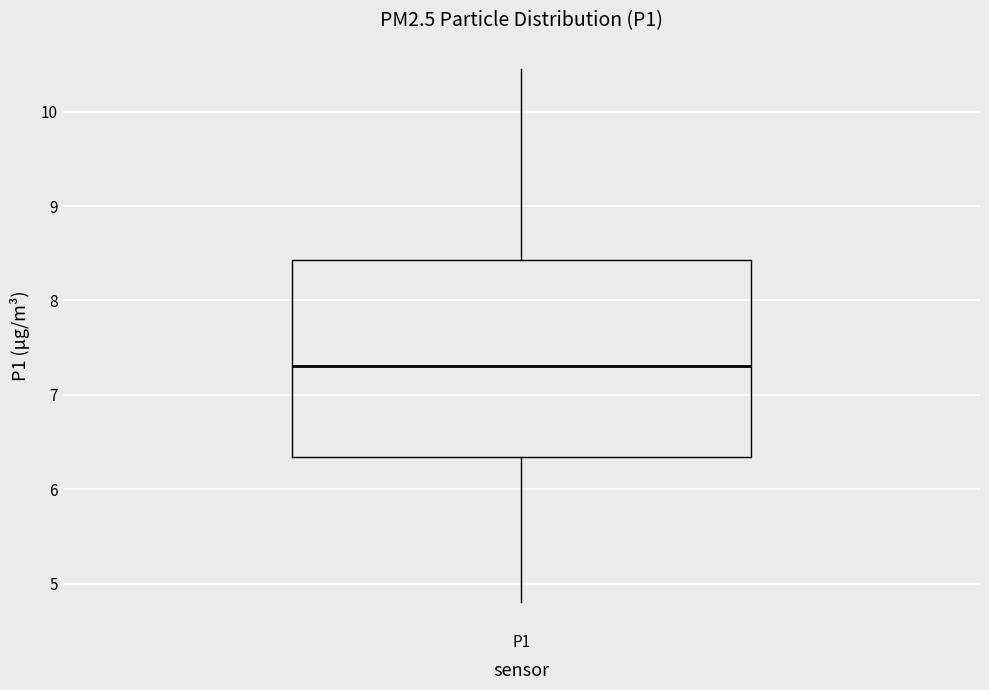

Transcribe this box plot: give where the median line is, the range the box spans, and where the two whiskers end, as read against the y-axis. The values are not printed on the chart, so give them approximately, as read against the axis.

median 7.3, box 6.3 to 8.4, whiskers 4.8 to 10.5